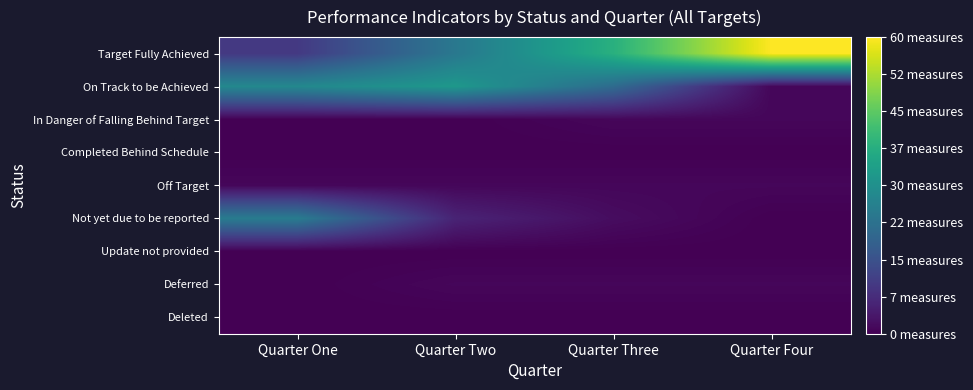

At Quarter One, list the series in order from largest to smallest.

On Track to be Achieved, Not yet due to be reported, Target Fully Achieved, Off Target, In Danger of Falling Behind Target, Completed Behind Schedule, Update not provided, Deferred, Deleted